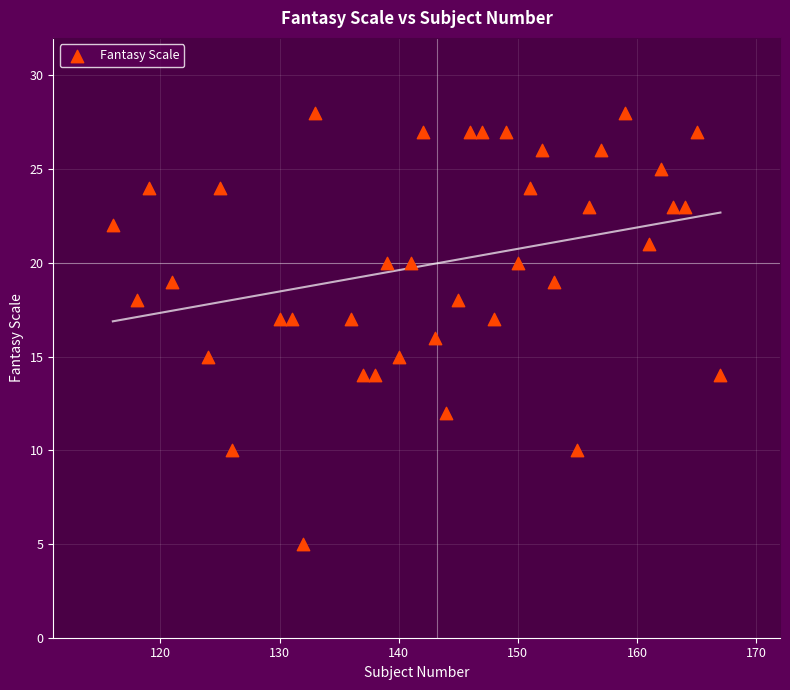

What is the range of X values (max minus min)?

51